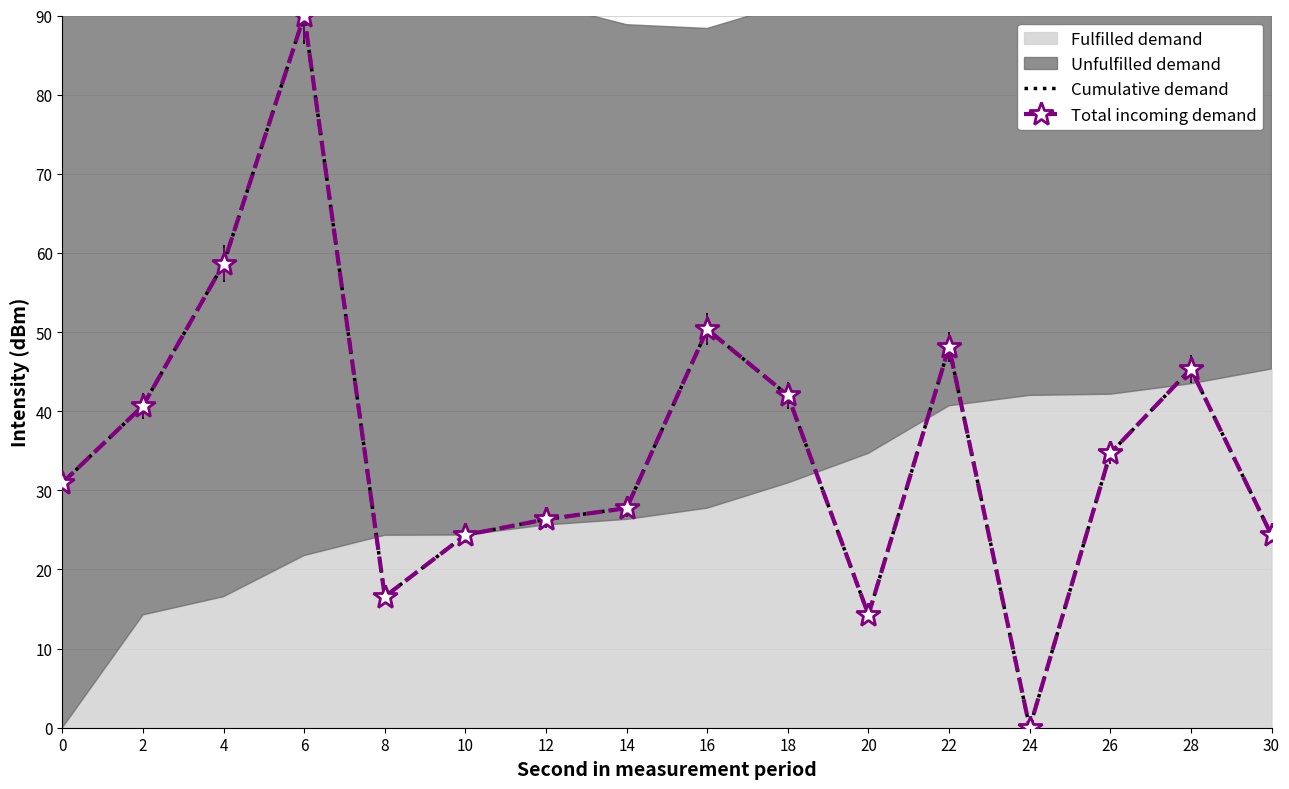

Count the number of categories in the chart.

16